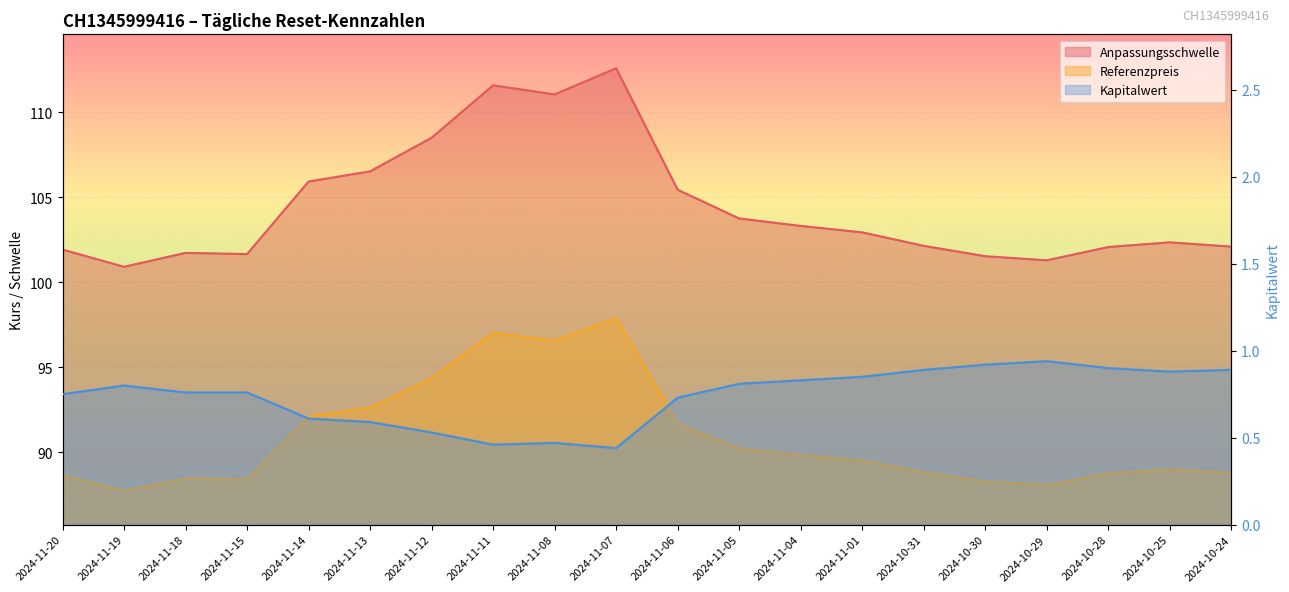

What is the total value across all series at 2024-11-14?

198.6